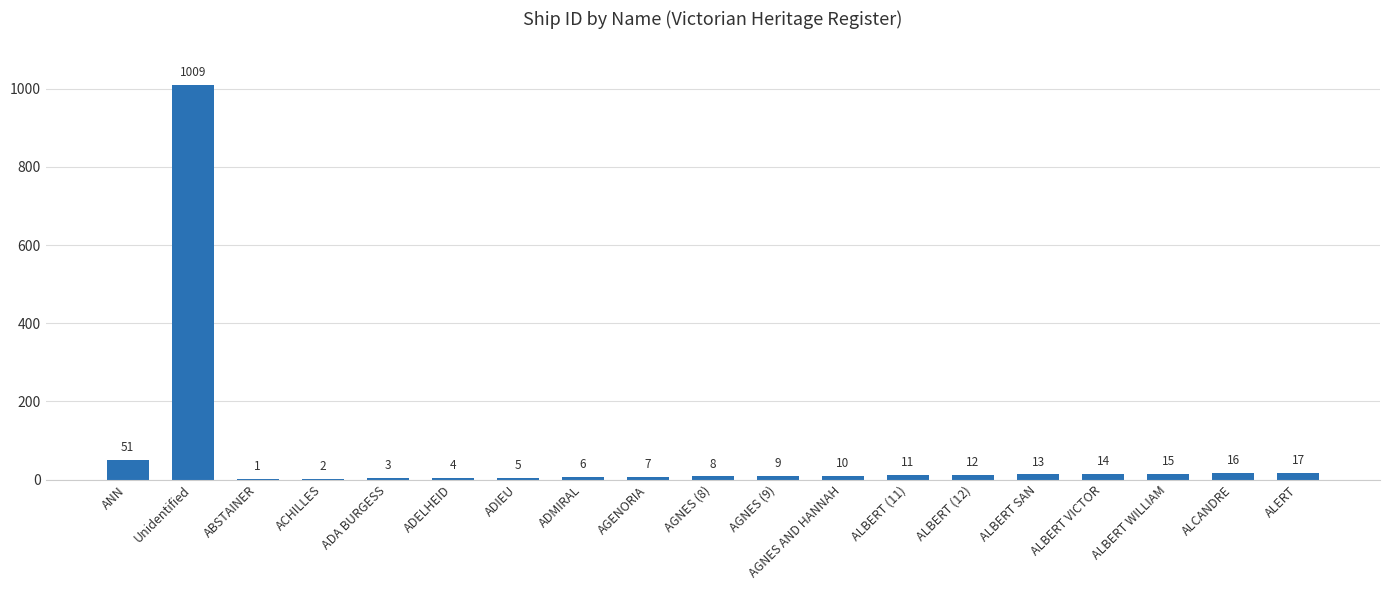

At which category does the chart reach its peak across all series?

Unidentified